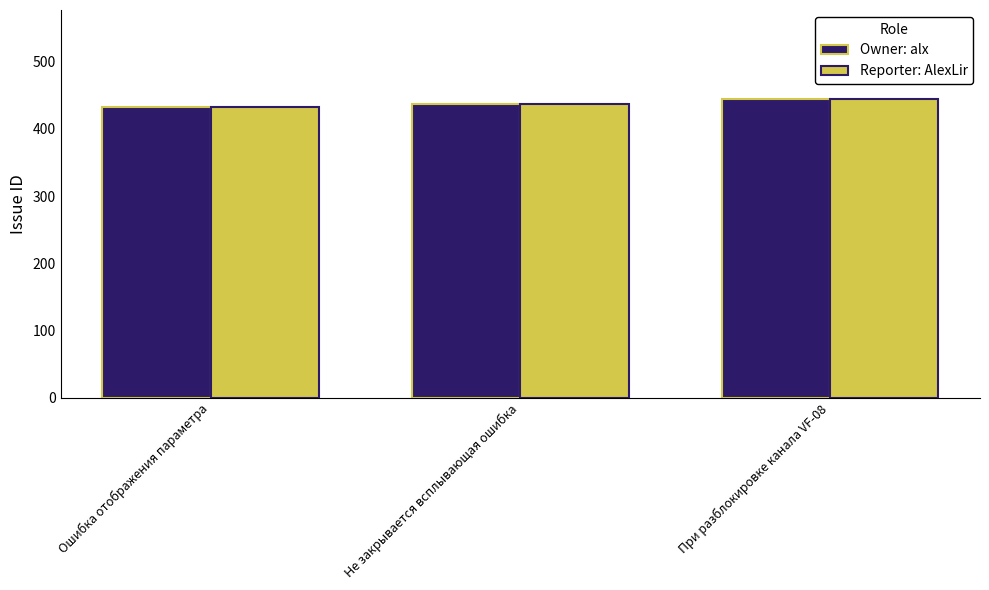

What is the difference between the maximum and minimum values in the Reporter: AlexLir series?

12